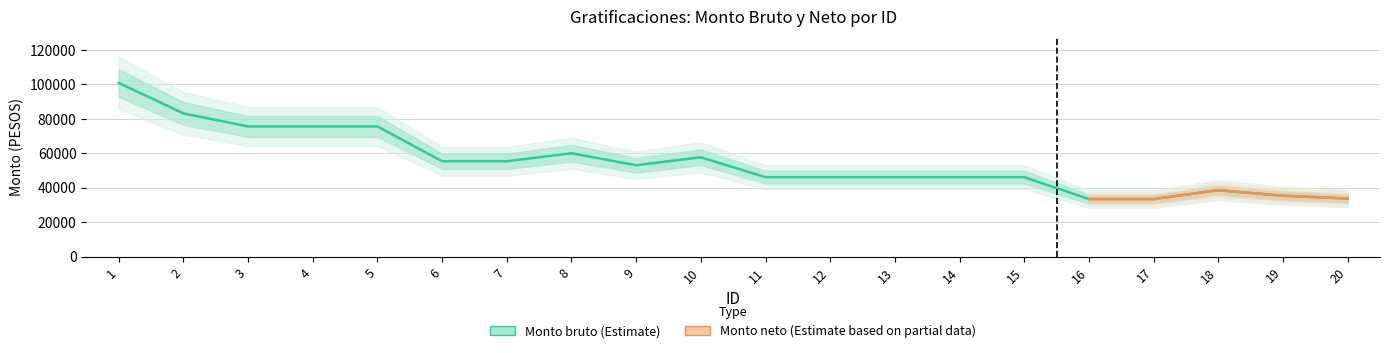

Where is the first local maximum?

8